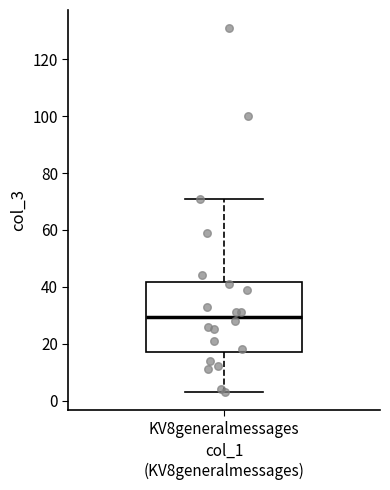

Where does the median line of the box for KV8generalmessages sit on the y-axis? The values are not printed on the chart, so give them approximately, as read against the axis.

30